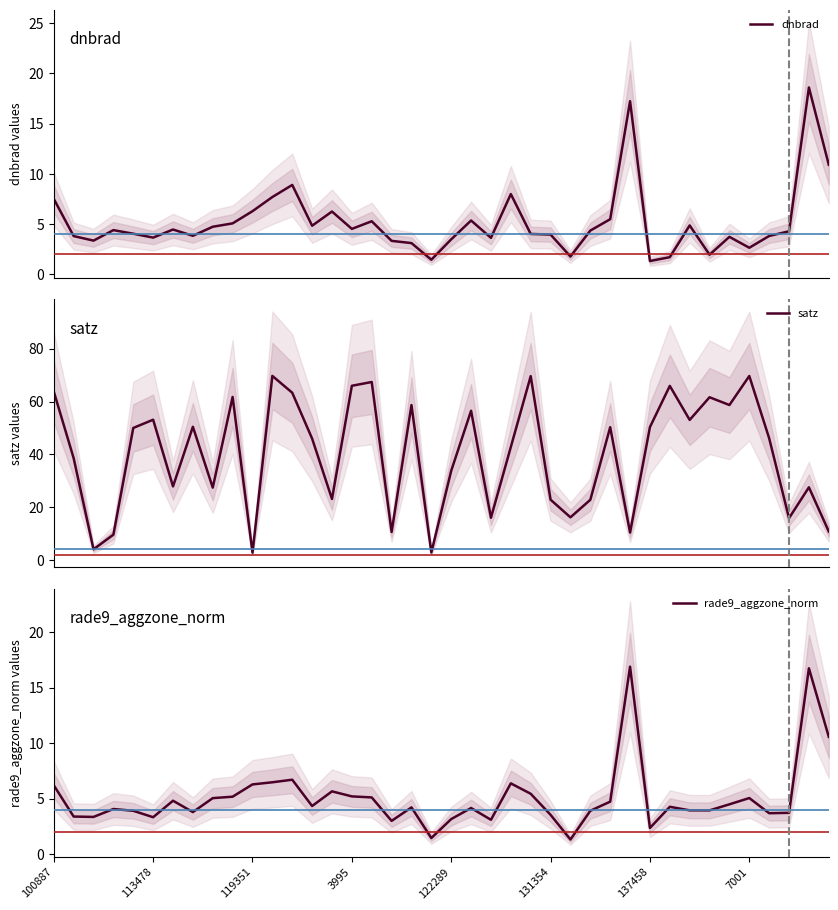

At which category does the chart reach its minimum across all series?

26